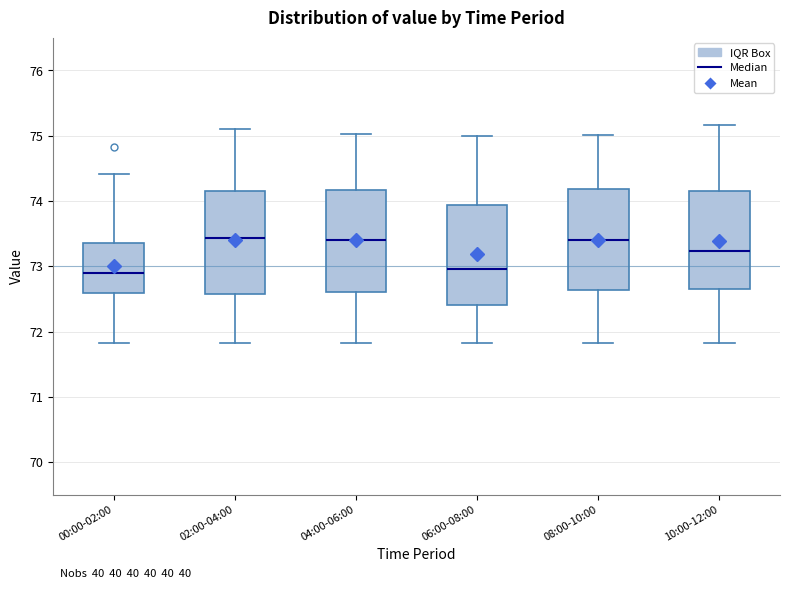

Reading left to right, transcribe this box plot: for each box, give where its median line is, the range the box spans, and where its two whiskers end, as read against the y-axis. The values are not printed on the chart, so give them approximately, as read against the axis.

00:00-02:00: median 72.9, box 72.6 to 73.4, whiskers 71.8 to 74.4
02:00-04:00: median 73.4, box 72.6 to 74.2, whiskers 71.8 to 75.1
04:00-06:00: median 73.4, box 72.6 to 74.2, whiskers 71.8 to 75.0
06:00-08:00: median 73.0, box 72.4 to 73.9, whiskers 71.8 to 75.0
08:00-10:00: median 73.4, box 72.6 to 74.2, whiskers 71.8 to 75.0
10:00-12:00: median 73.2, box 72.6 to 74.2, whiskers 71.8 to 75.2